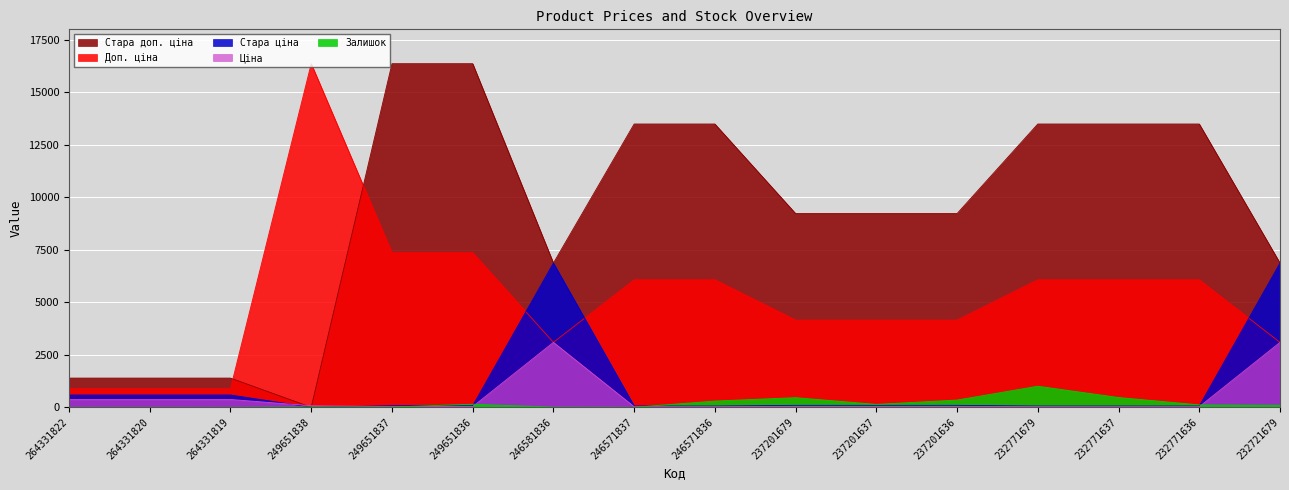

Is the value of Ціна at 249651837 greater than the value of Стара ціна at 249651837?

No